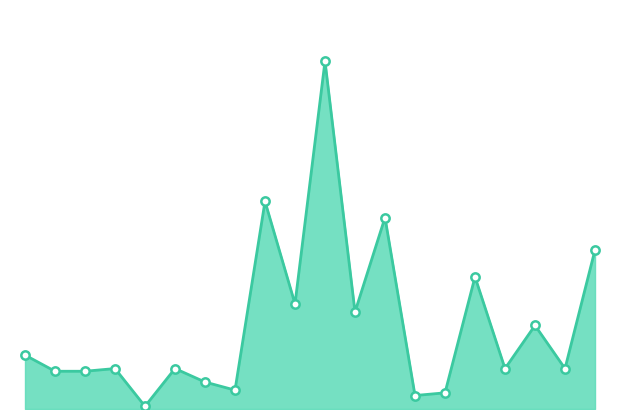

Does the chart have visible grid lines?

No